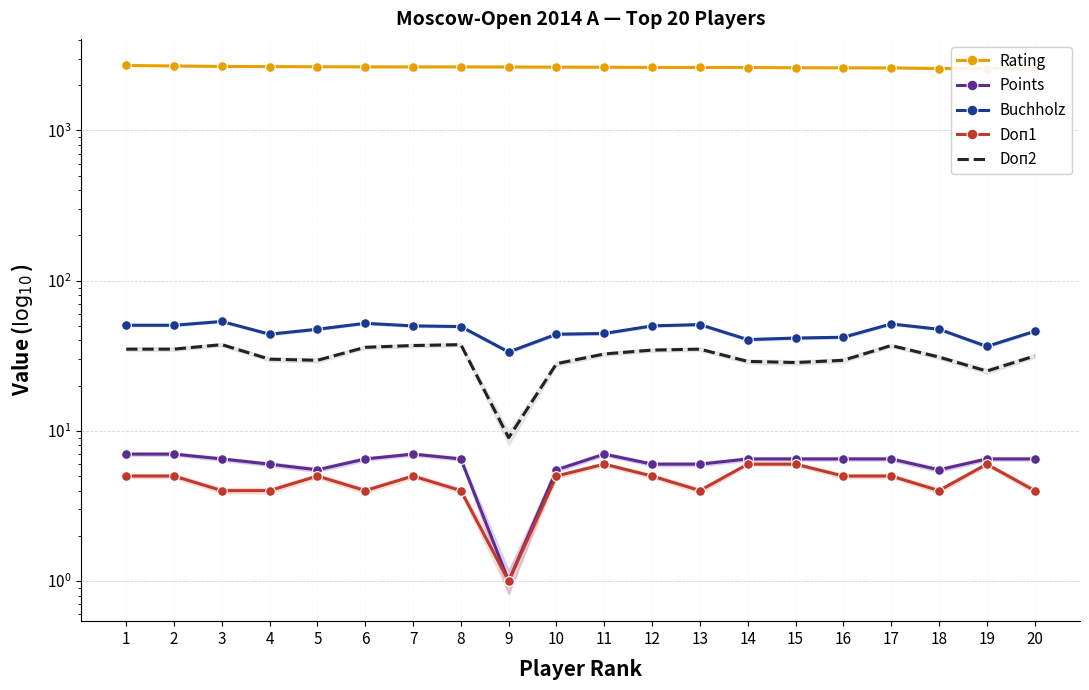

At which category does Buchholz reach its first local valley?

4